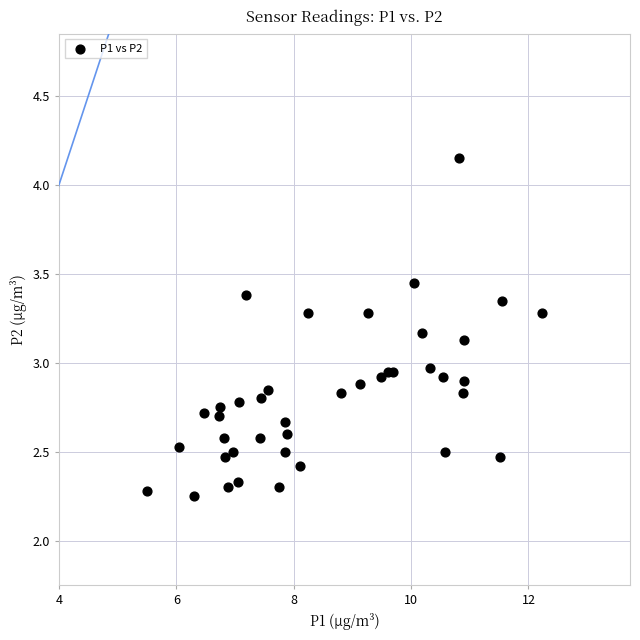

What is the range of Y values (max minus min)?

1.9